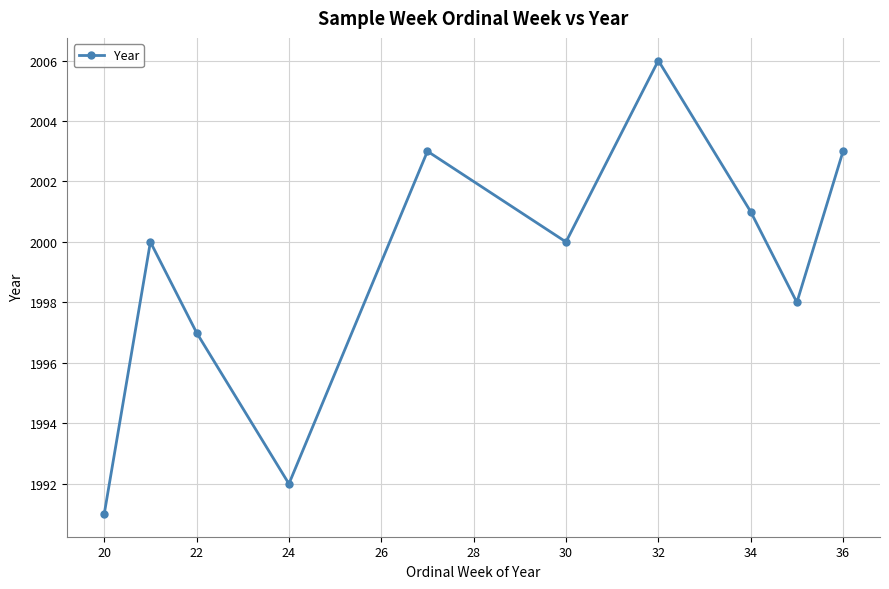

What is the minimum value shown in the chart?

1991